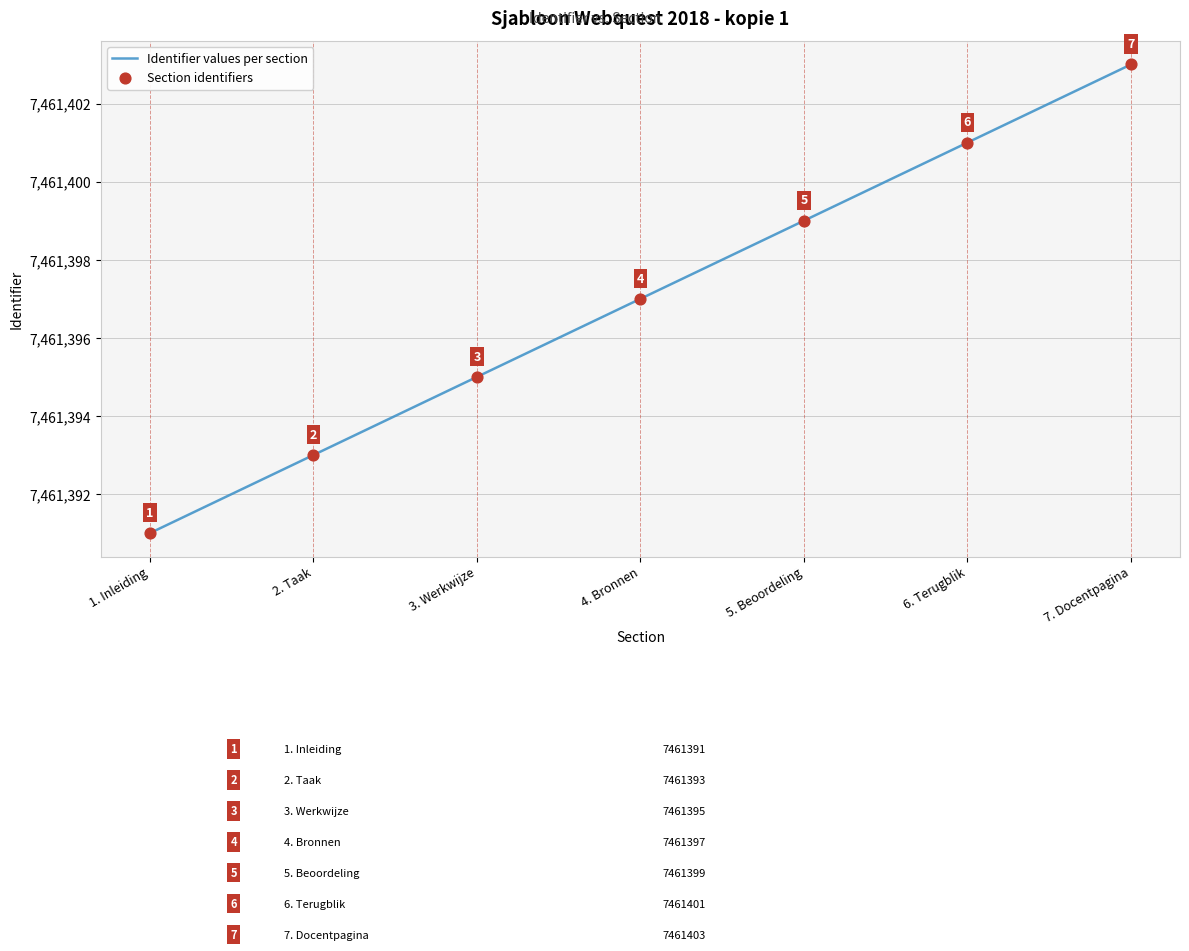

What position from the right is 7. Docentpagina?

1